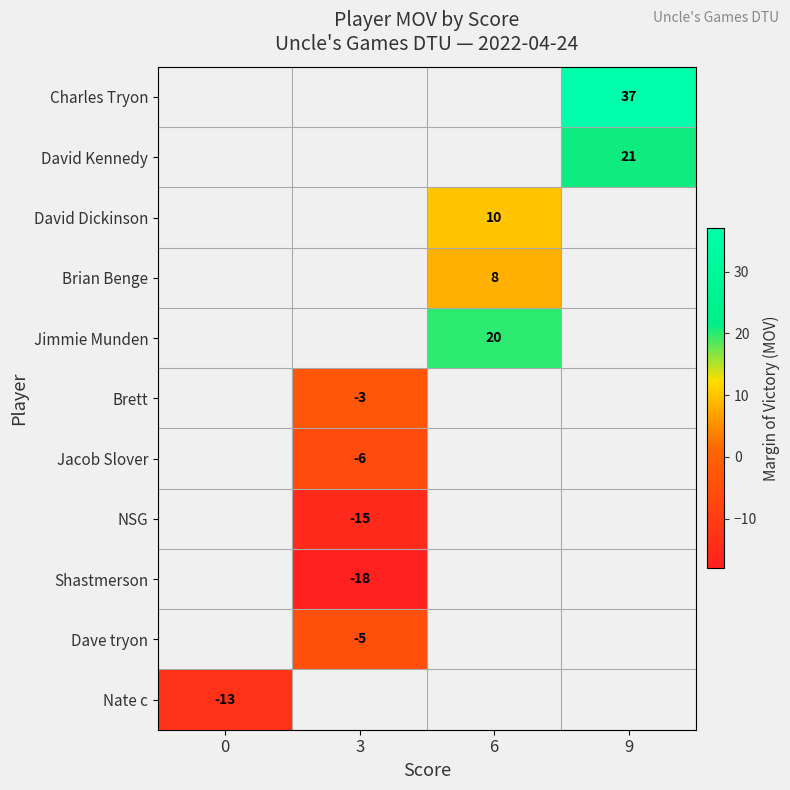

The value of Brian Benge at 6 is 2. True or false?

False